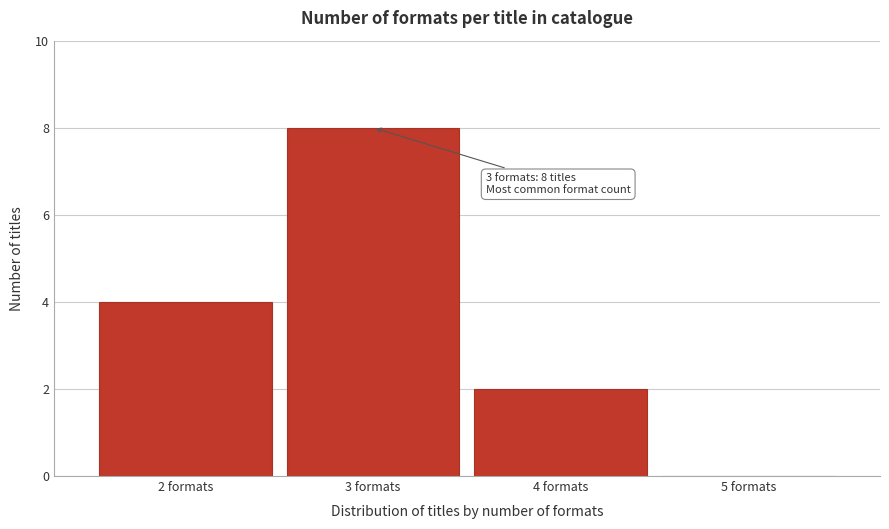

Which range on the x-axis has the tallest bar?

2.5 to 3.5